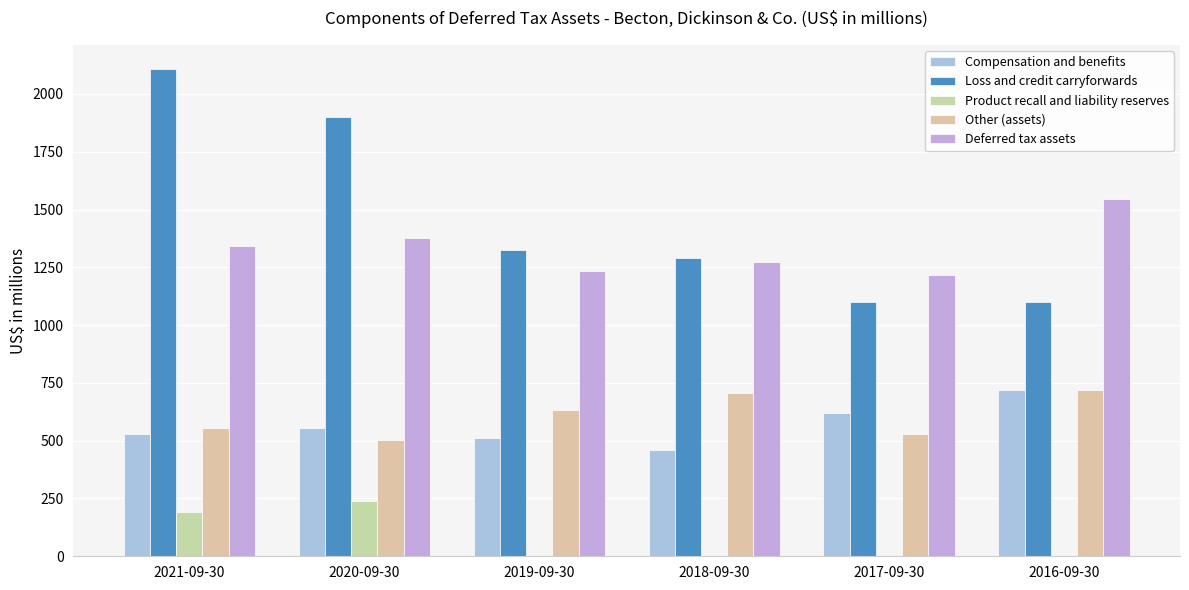

The Other (assets) series shows 838 at 2020-09-30. True or false?

False